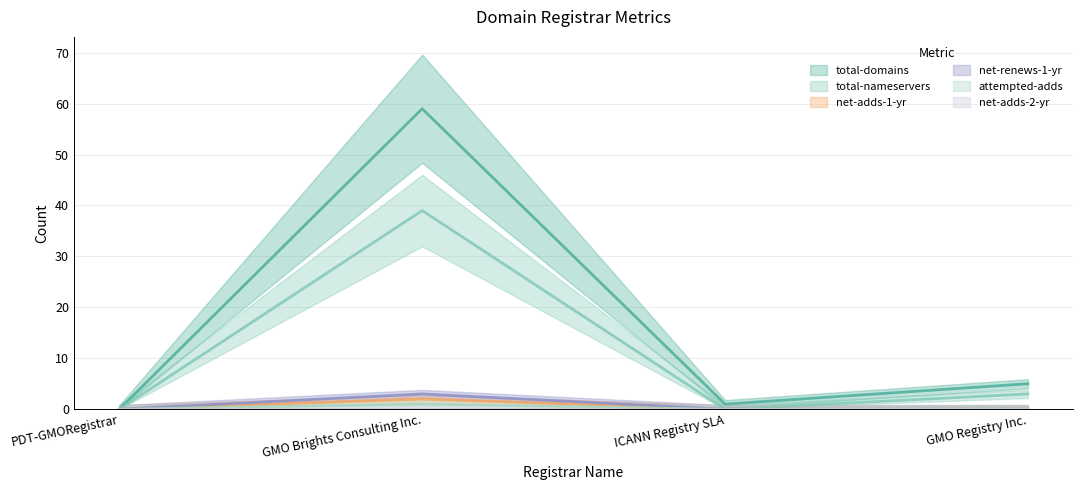

Reading left to right, extract all data points from this chart.

total-domains: 0	59	1	5
total-nameservers: 0	39	0	3
net-adds-1-yr: 0	2	0	0
net-renews-1-yr: 0	3	0	0
attempted-adds: 0	1	0	0